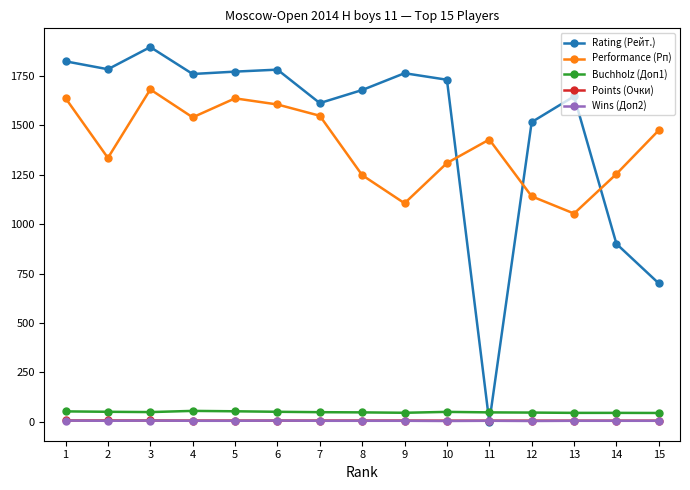

Between 2 and 10, which series saw the biggest shift?

Rating (Рейт.)